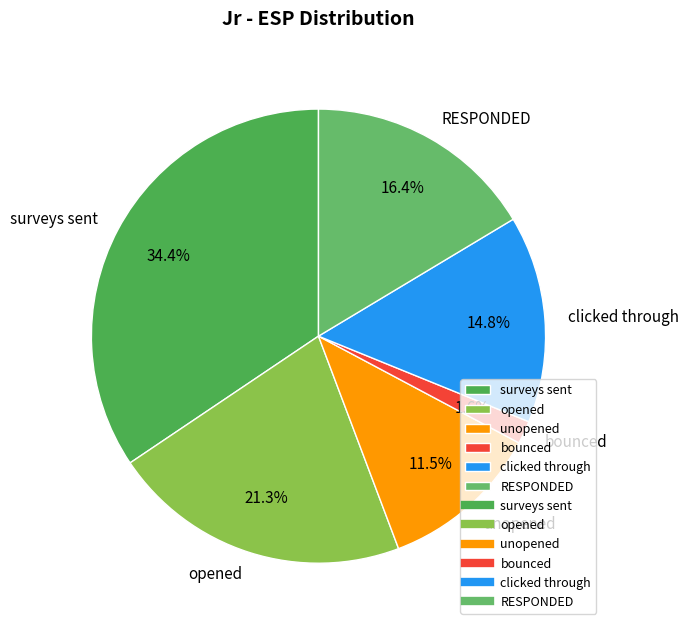

To the nearest percent, what portion does surveys sent represent?

34%